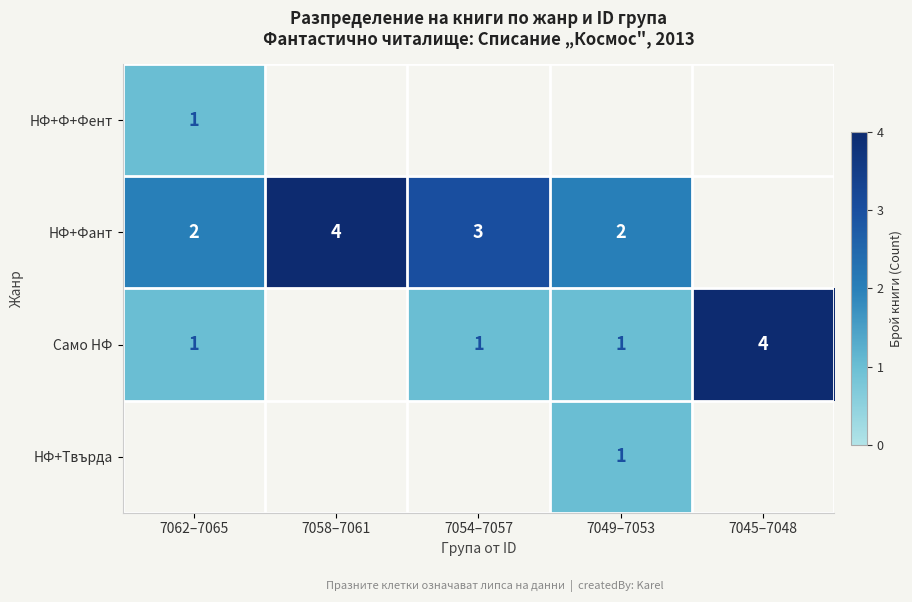

True or false: НФ+Твърда has a value of 1.5 at 7049–7053.

False